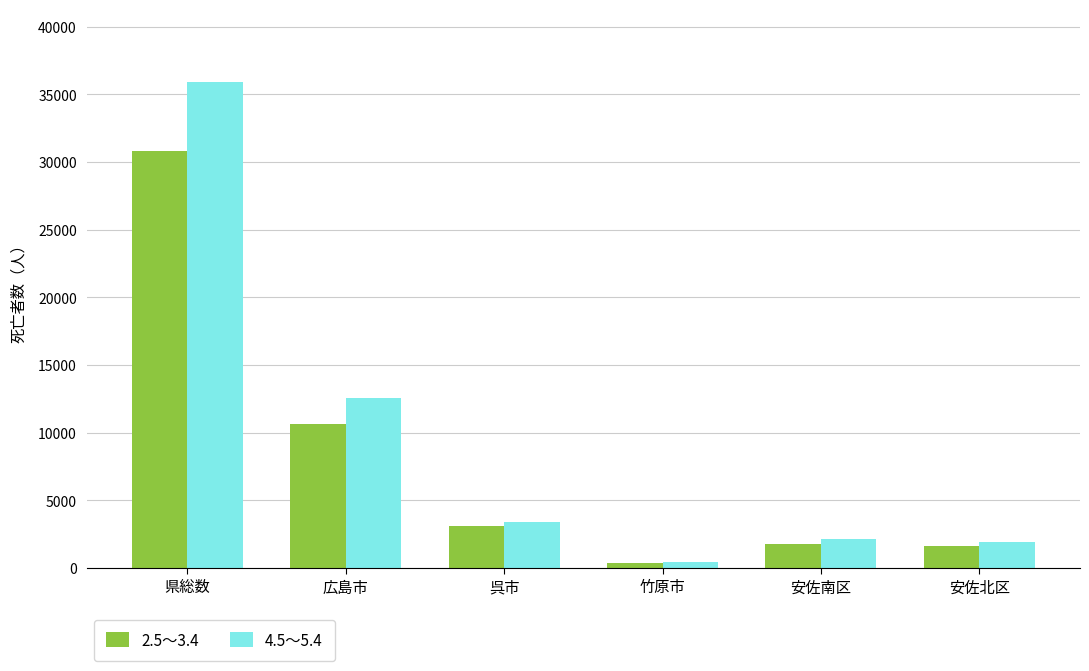

What is the value of the 2.5～3.4 bar at the 5th from the left?

1745